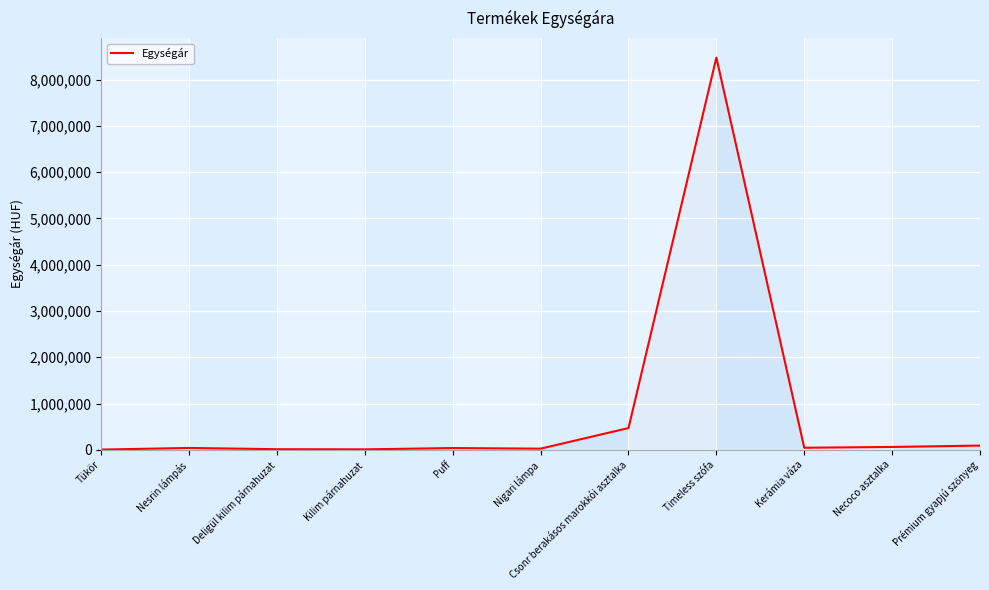

At which label is the value closest to 4240900?

Csonr berakásos marokkói asztalka